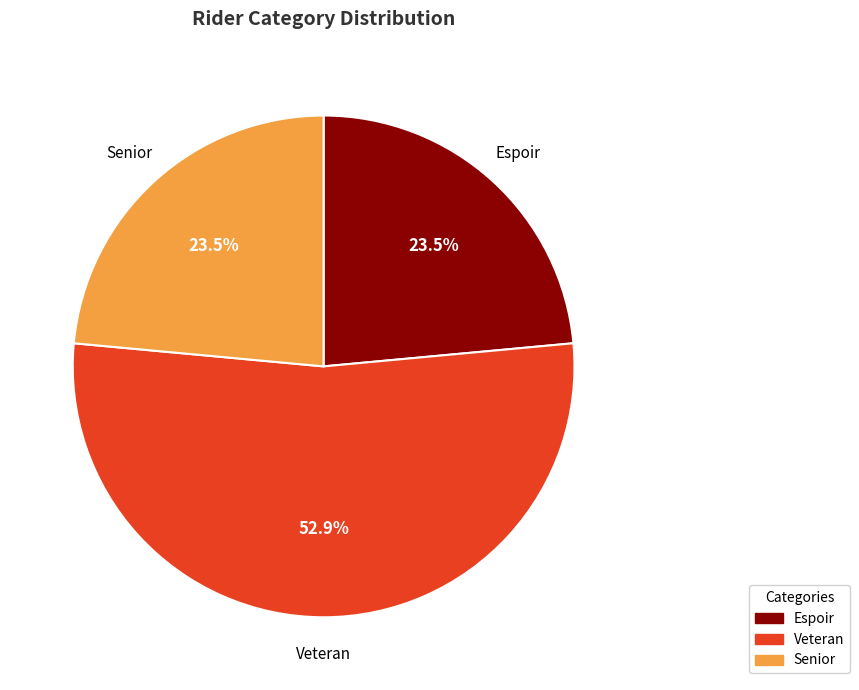

Which has a higher value, Veteran or Espoir?

Veteran